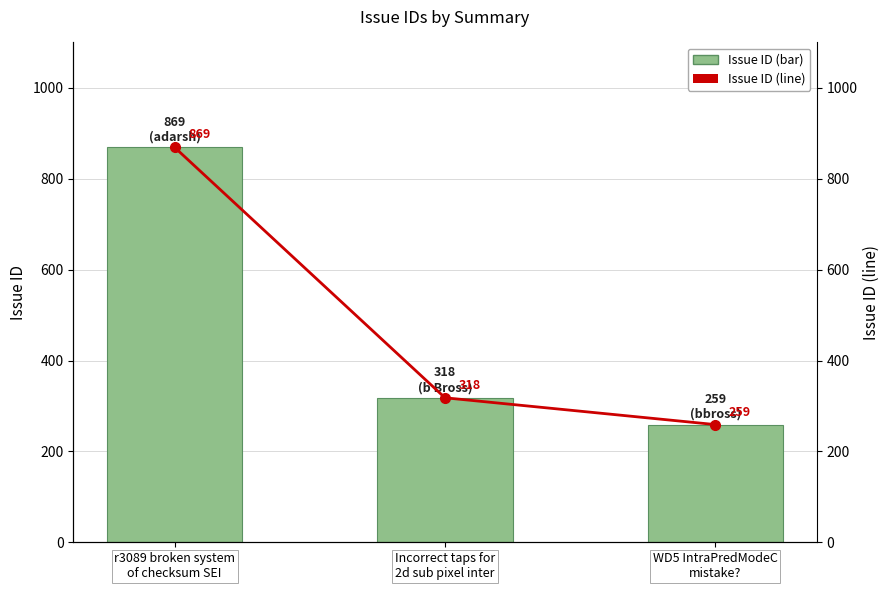

Is it true that Issue ID (line) equals 440 at Incorrect taps for
2d sub pixel inter?

False